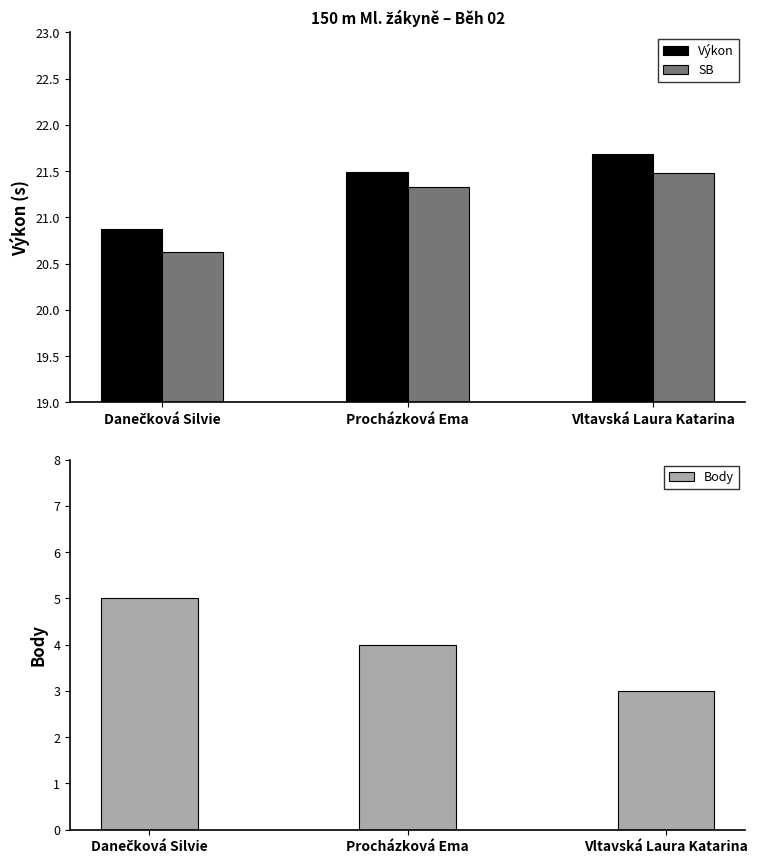

Reading left to right, what are all the values shown in this chart?

Výkon: Danečková Silvie=20.9	Procházková Ema=21.5	Vltavská Laura Katarina=21.7
SB: Danečková Silvie=20.6	Procházková Ema=21.3	Vltavská Laura Katarina=21.5
Body: Danečková Silvie=5.0	Procházková Ema=4.0	Vltavská Laura Katarina=3.0